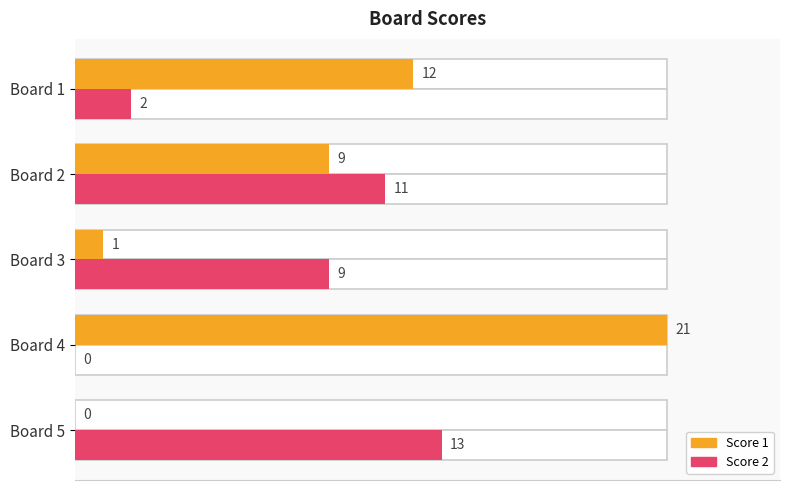

Rank the series by their maximum value, from lowest to highest.

Score 2, Score 1